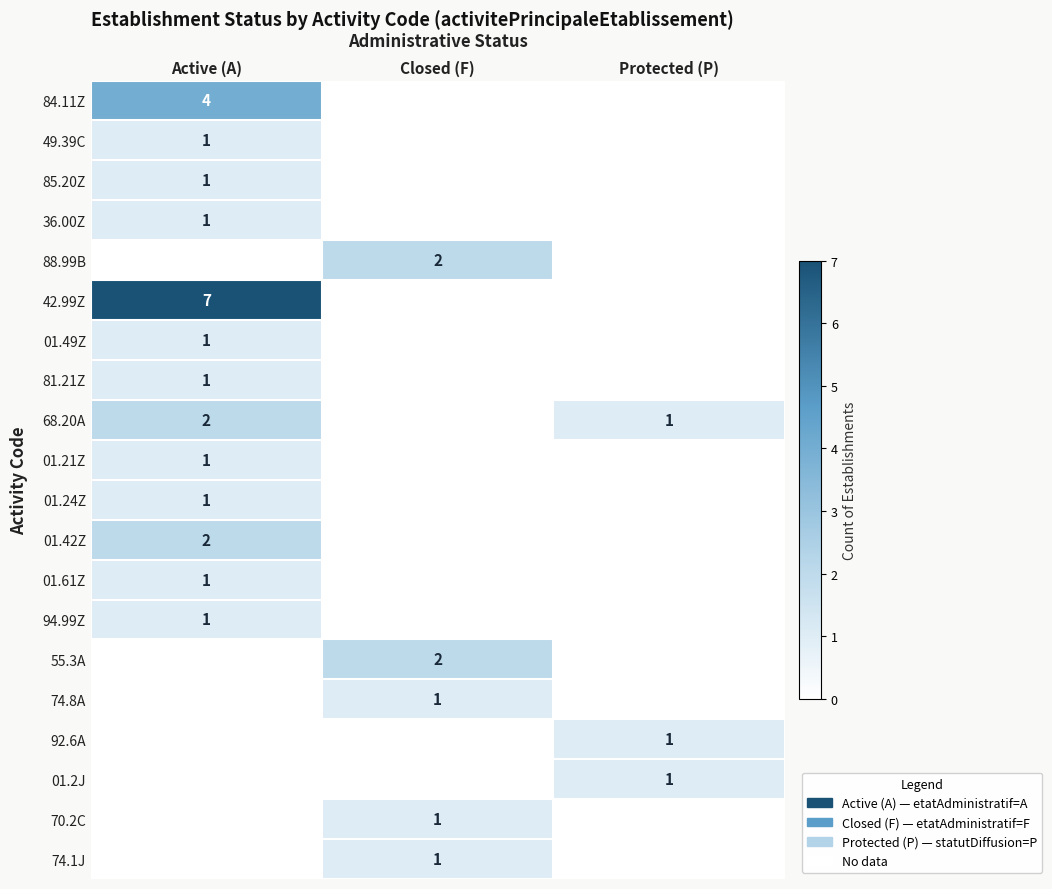

At how many categories does at least one series exceed 6?

1